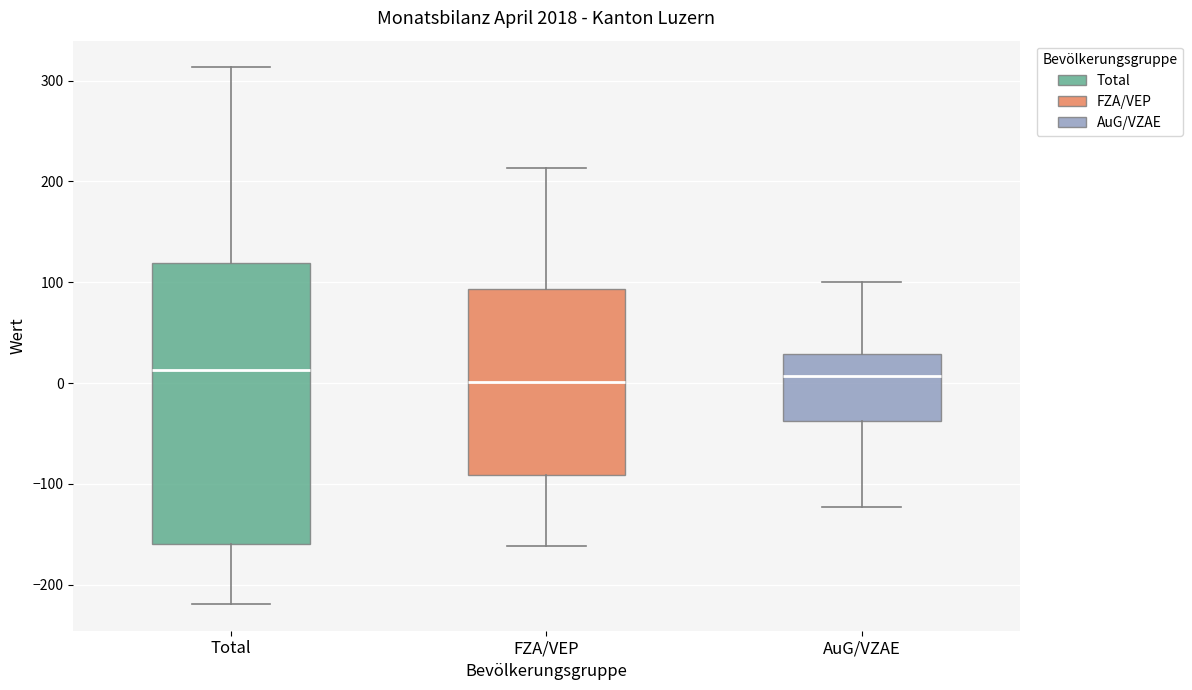

Reading left to right, transcribe this box plot: for each box, give where its median line is, the range the box spans, and where its two whiskers end, as read against the y-axis. The values are not printed on the chart, so give them approximately, as read against the axis.

Total: median 10, box -160 to 120, whiskers -220 to 310
FZA/VEP: median 0, box -90 to 90, whiskers -160 to 210
AuG/VZAE: median 10, box -40 to 30, whiskers -120 to 100